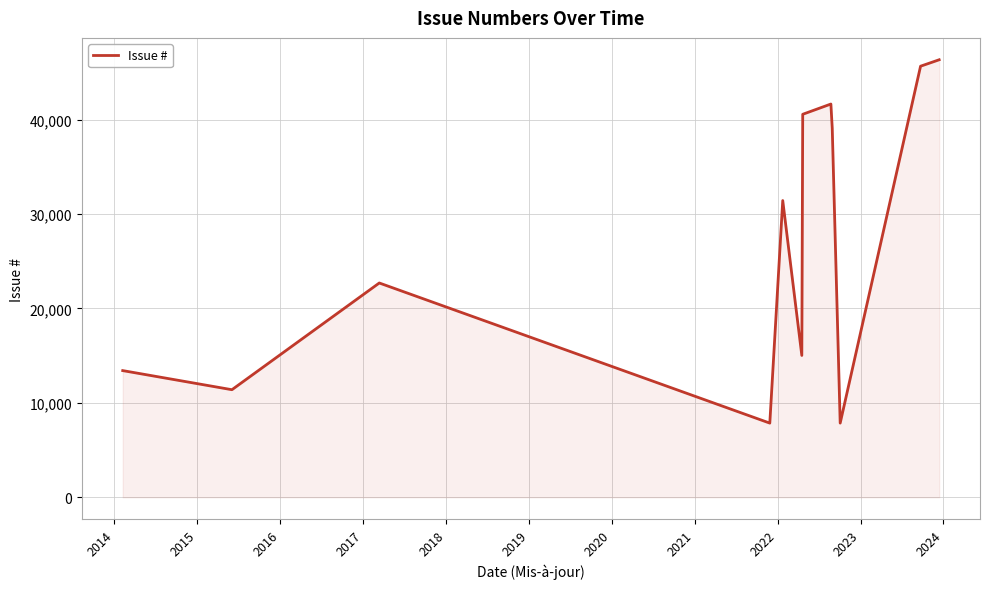

What is the difference between the maximum and minimum values?

38482